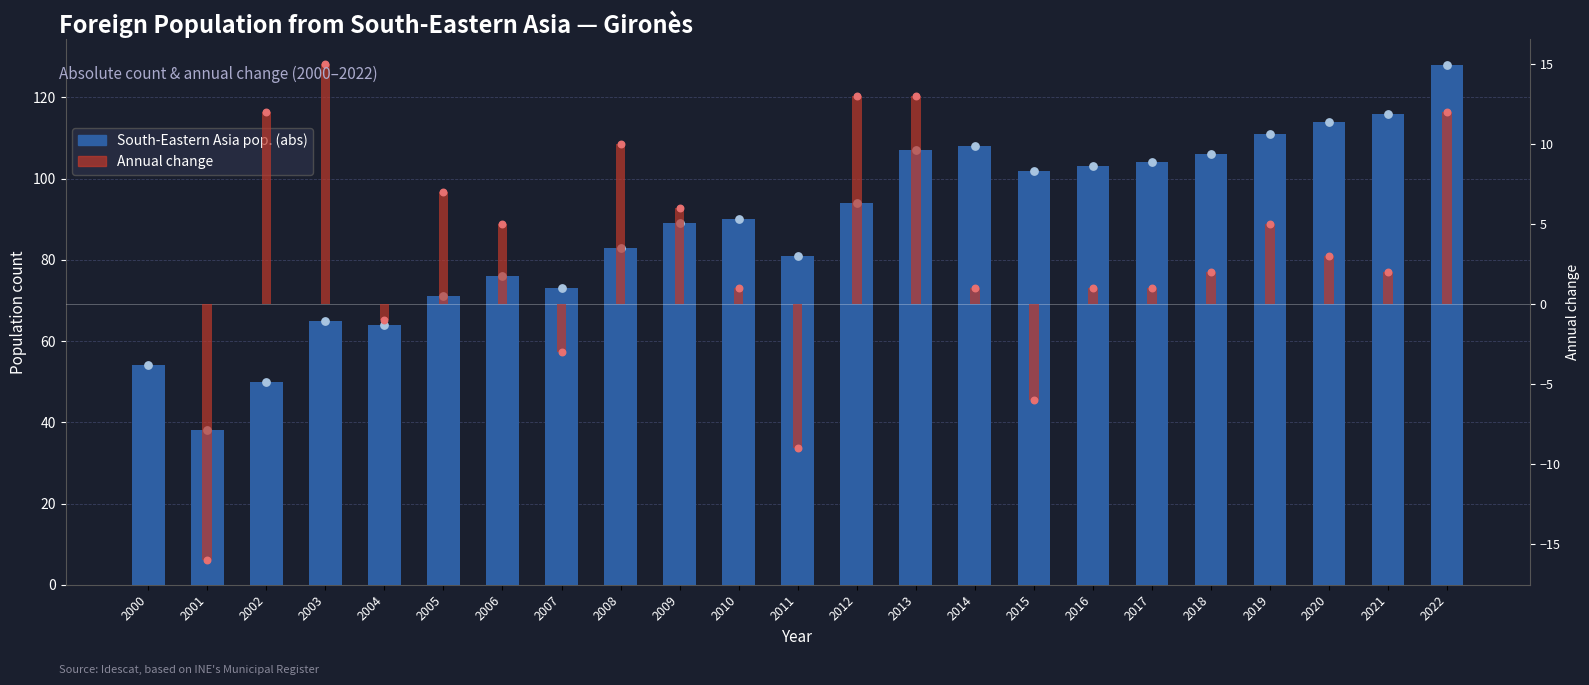

What is the change in value from 2013 to 2022?

+21